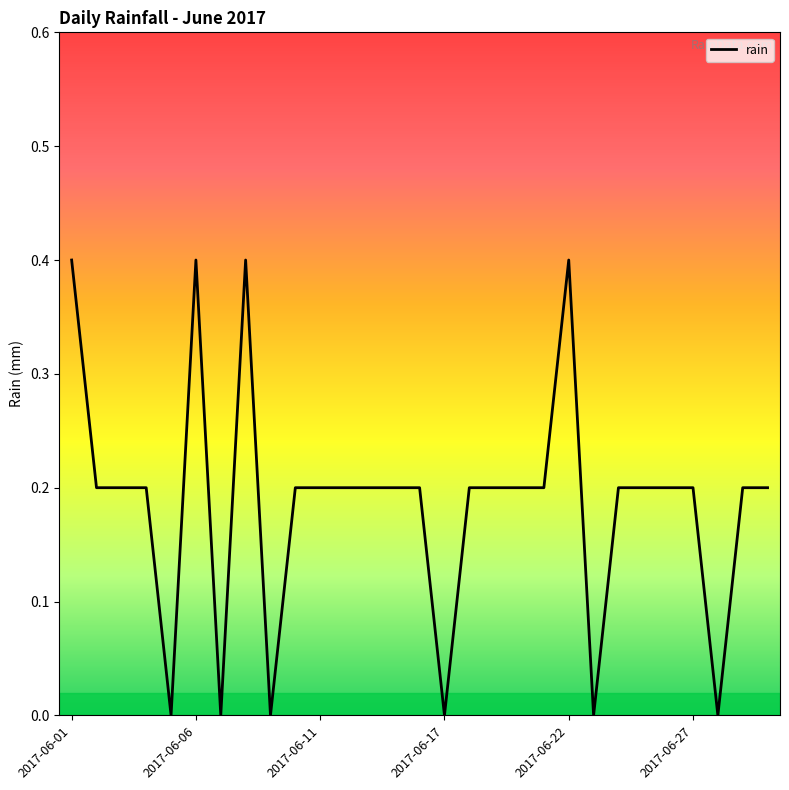

What is the maximum value shown in the chart?

0.4